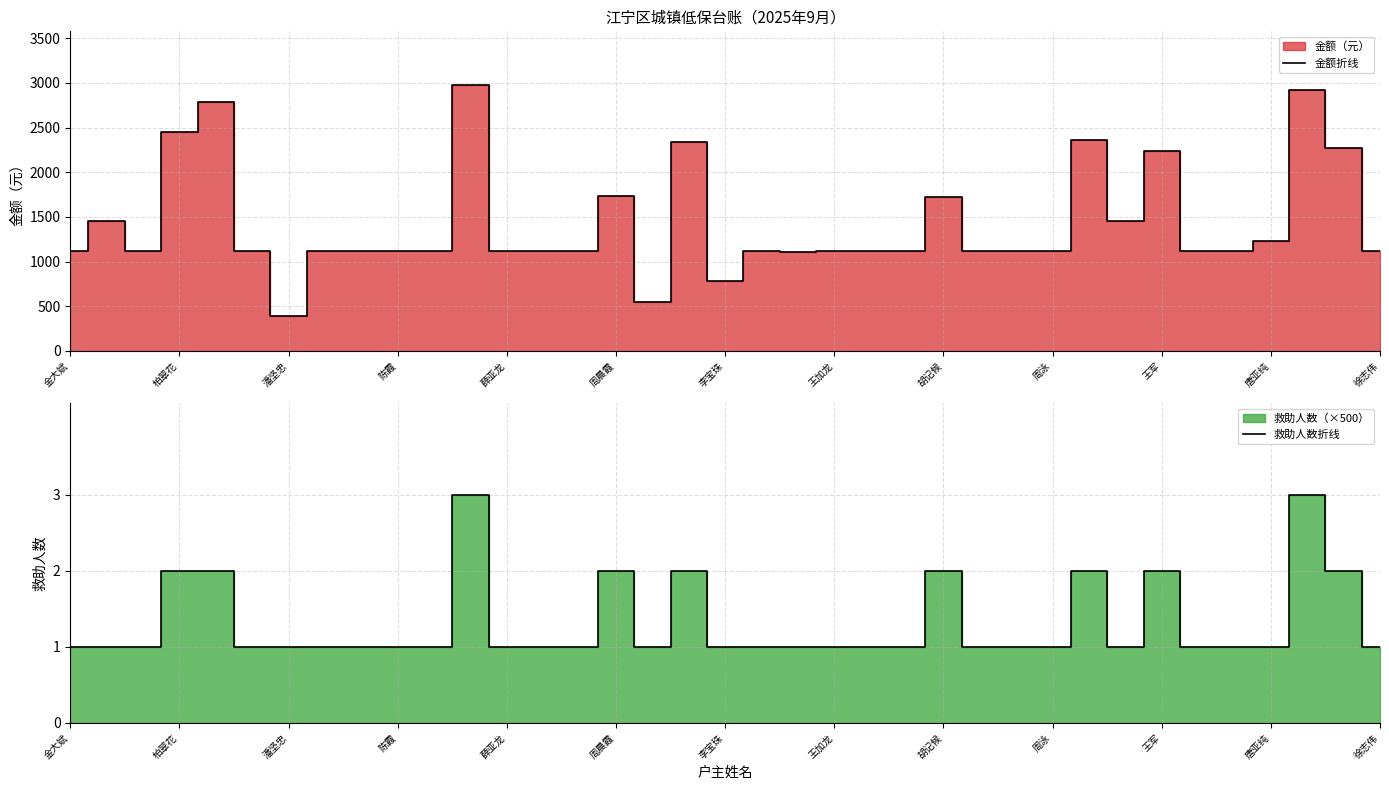

What is the lowest value of the 金额折线 series?

387